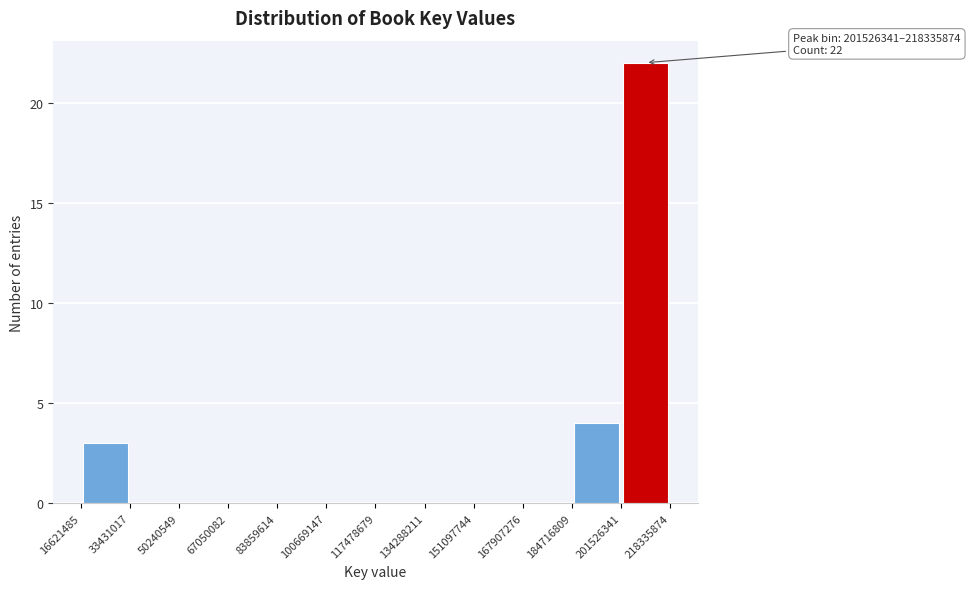

Which range on the x-axis has the tallest bar?

201526341 to 218335874